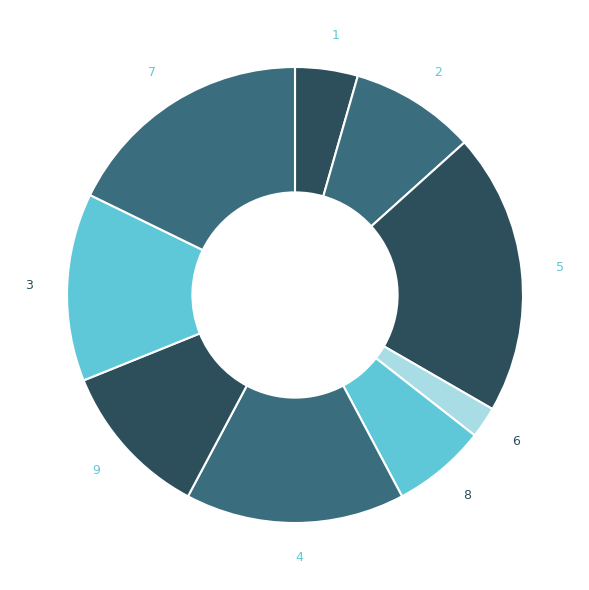

What is the ratio of the value at 4 to the value at 2?

1.8